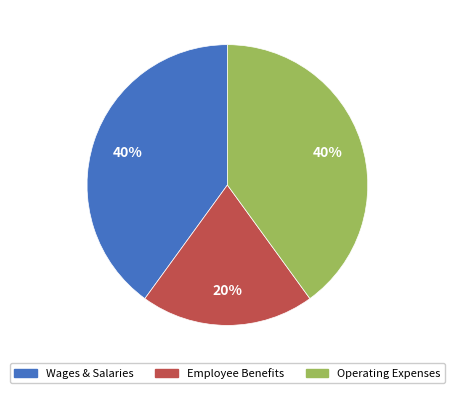

The Operating Expenses slice represents 40% of the pie. True or false?

True